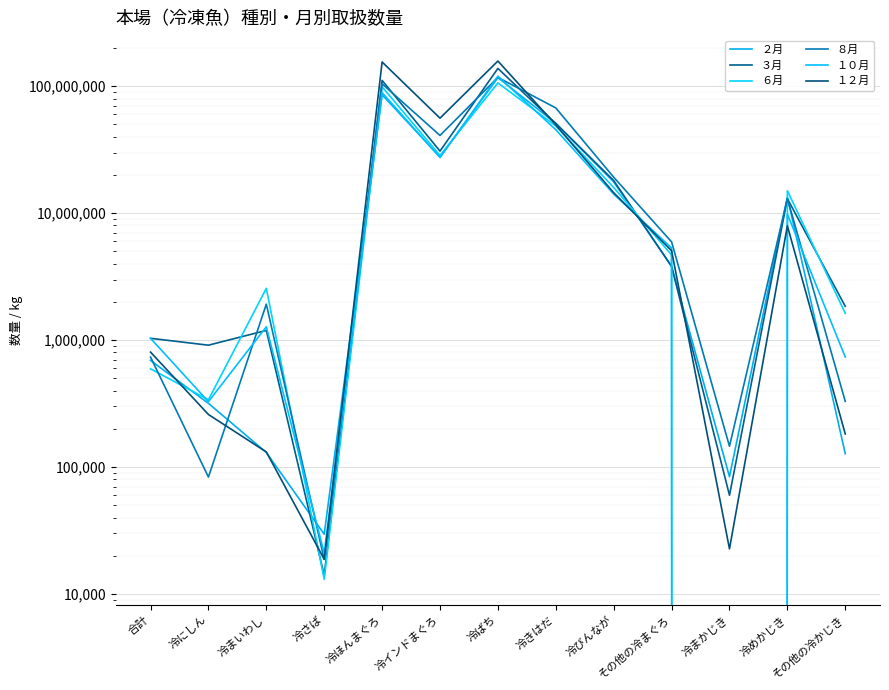

What is the approximate value of １２月 at 冷にしん, to the nearest 50?

259450